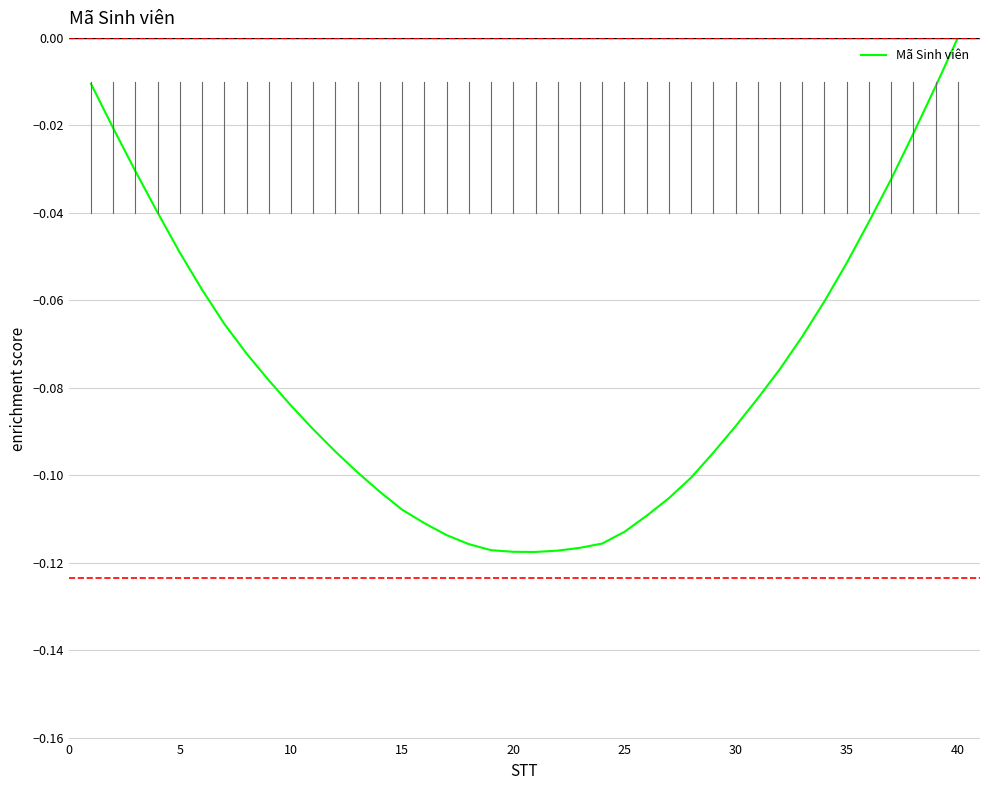

How many categories are shown in the chart?

40